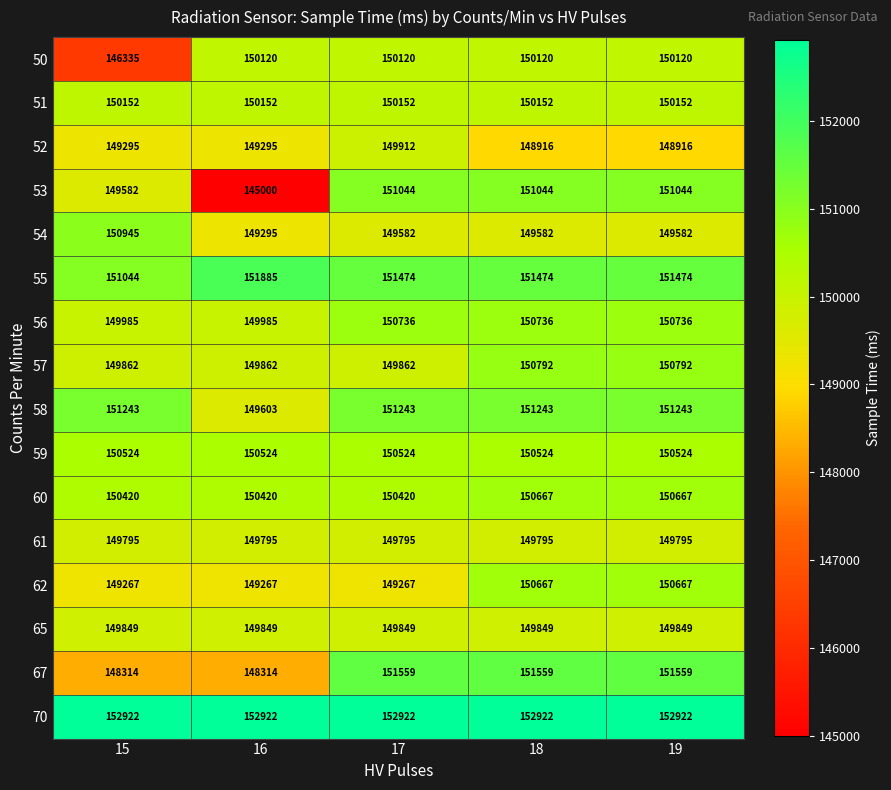

Which category has the lowest value across all series?

16